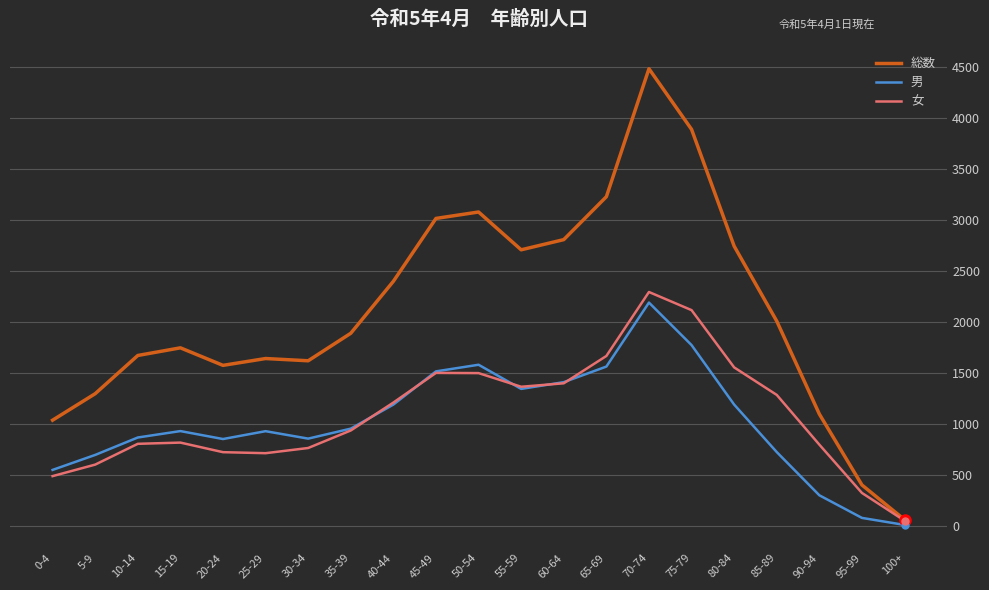

What is the minimum value for 女?

51